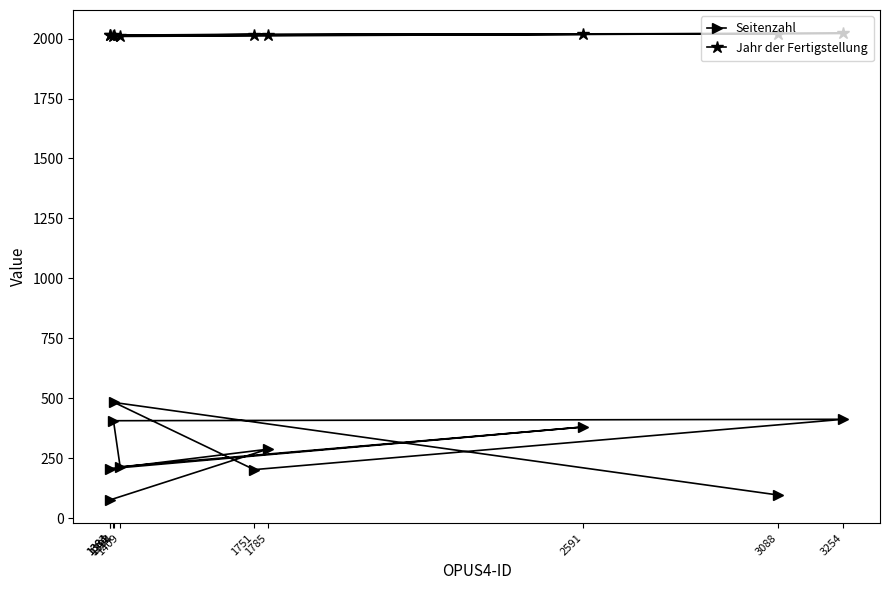

The Seitenzahl series shows 96 at 3088. True or false?

True